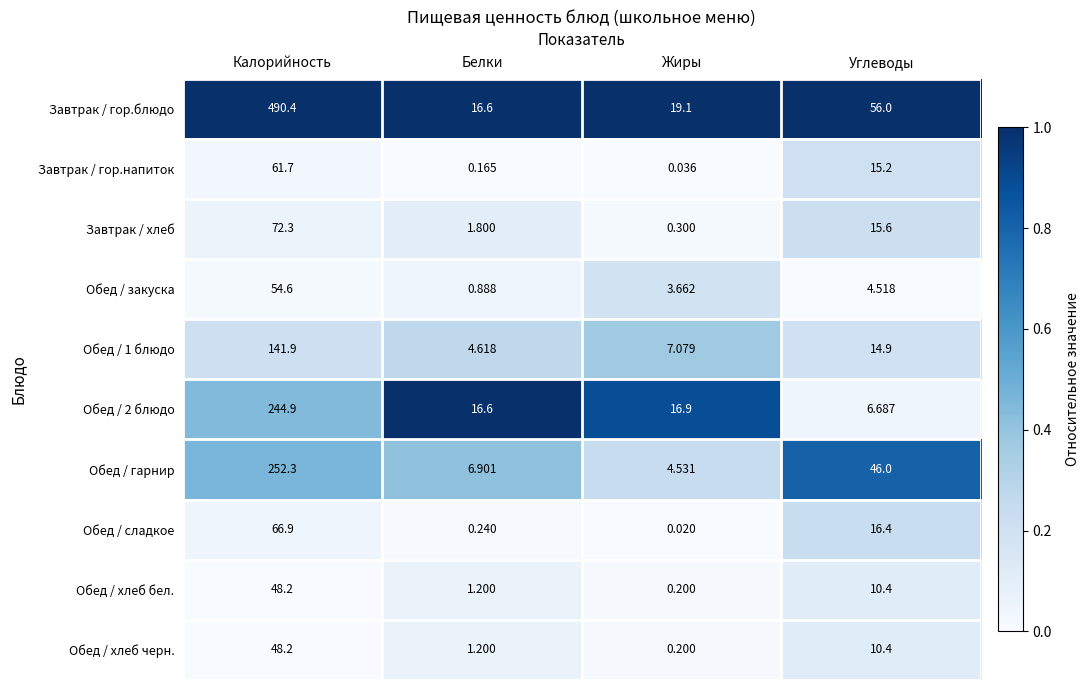

Which series has the widest spread of values?

Завтрак / гор.блюдо